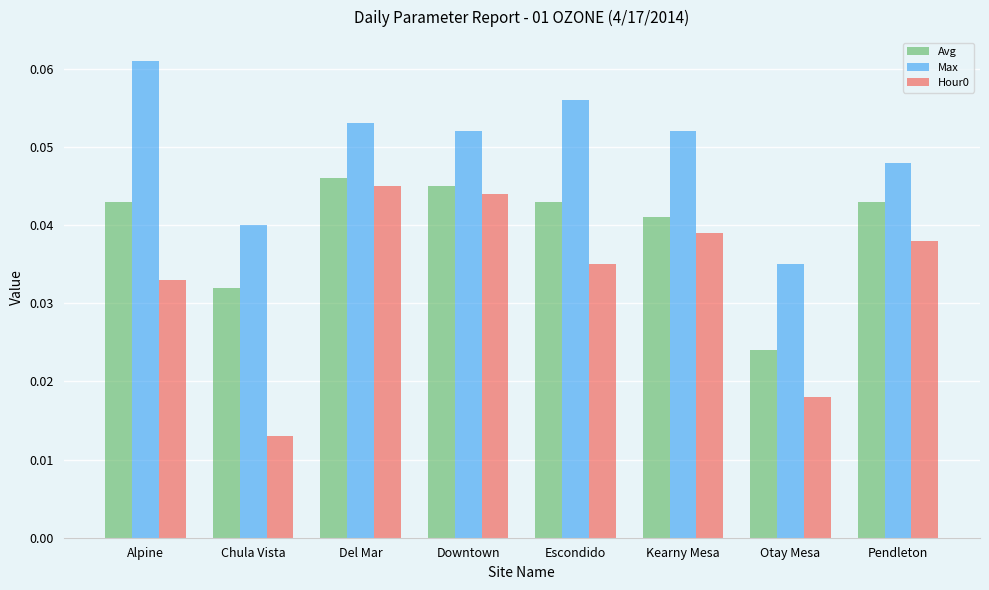

How many bars are there in total?

24